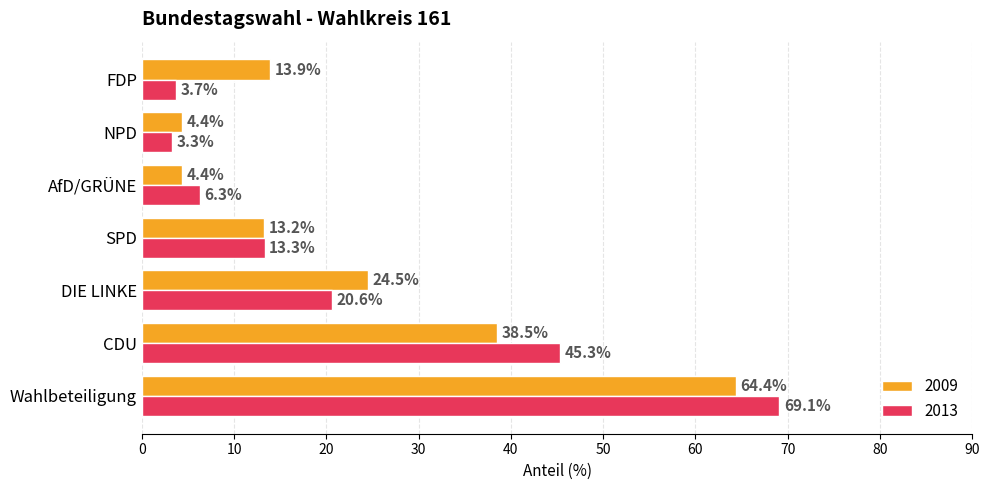

What is the difference between the highest and lowest values at CDU?

6.8